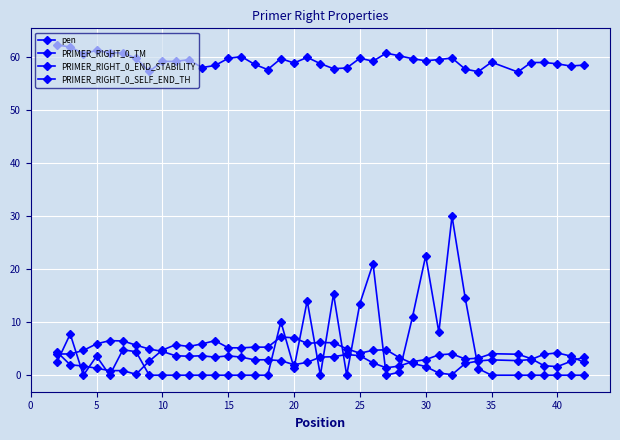

Does the chart have visible grid lines?

Yes